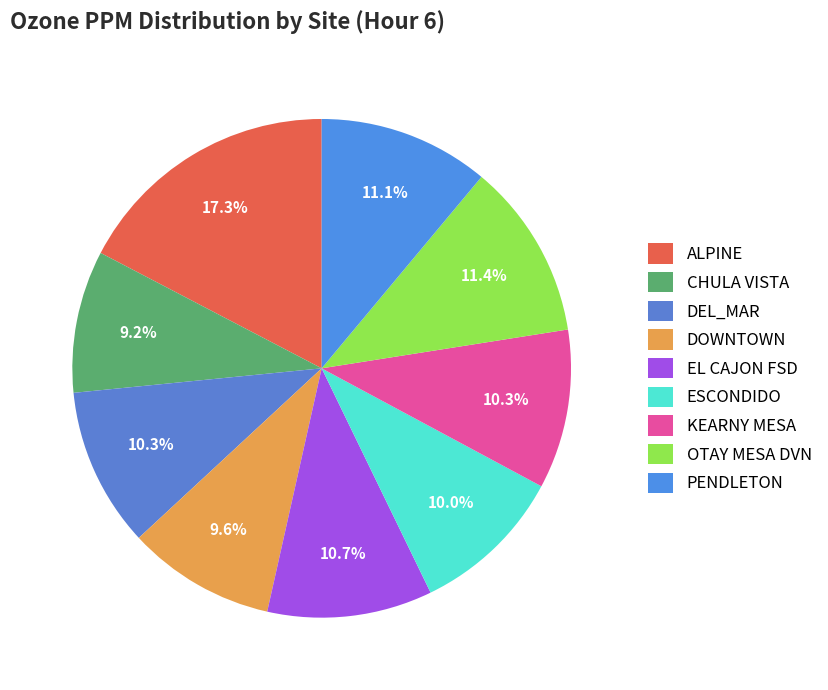

What is the largest slice in the pie chart?

ALPINE